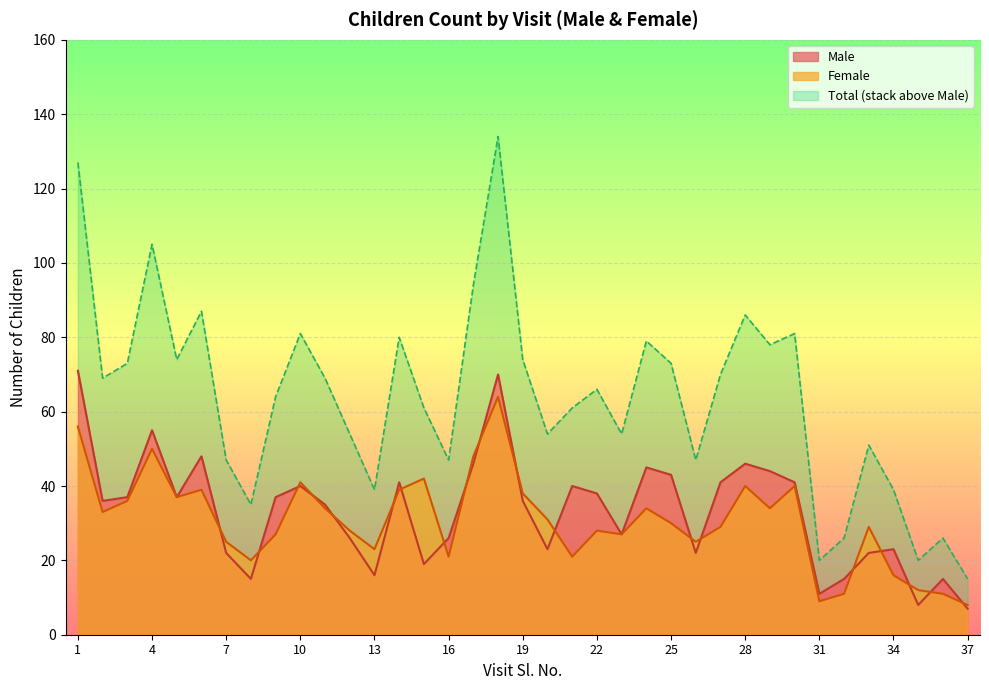

Is it true that Male equals 5 at 13?

False